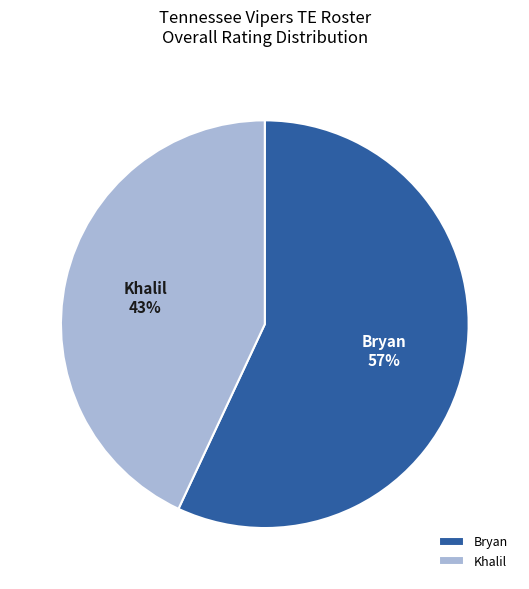

The Khalil slice represents 34% of the pie. True or false?

False